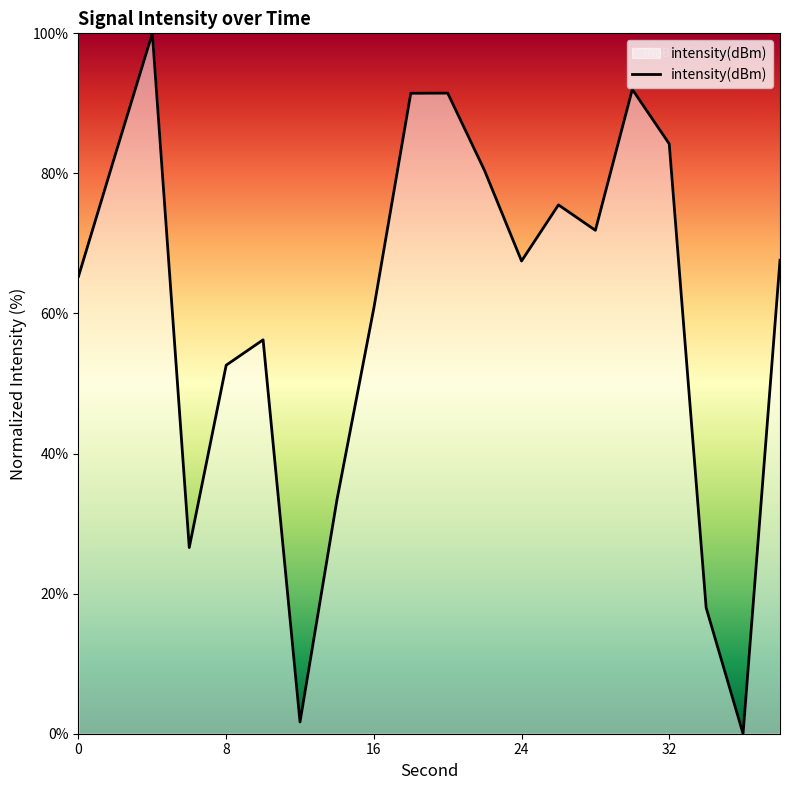

What is the difference between the maximum and minimum values?

100.0